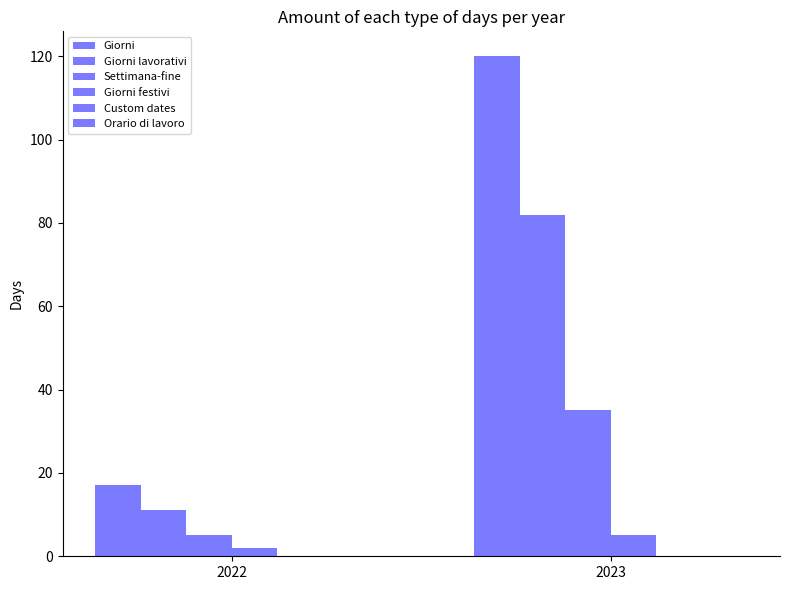

How many bars are there in each group?

4